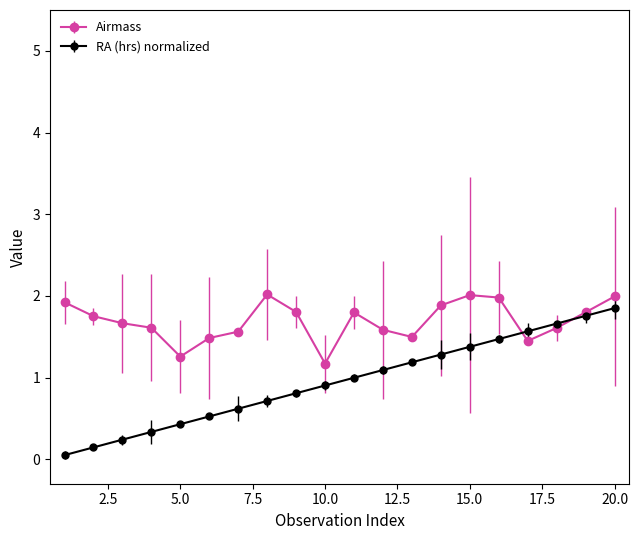

What is the highest value of the RA (hrs) normalized series?

1.9